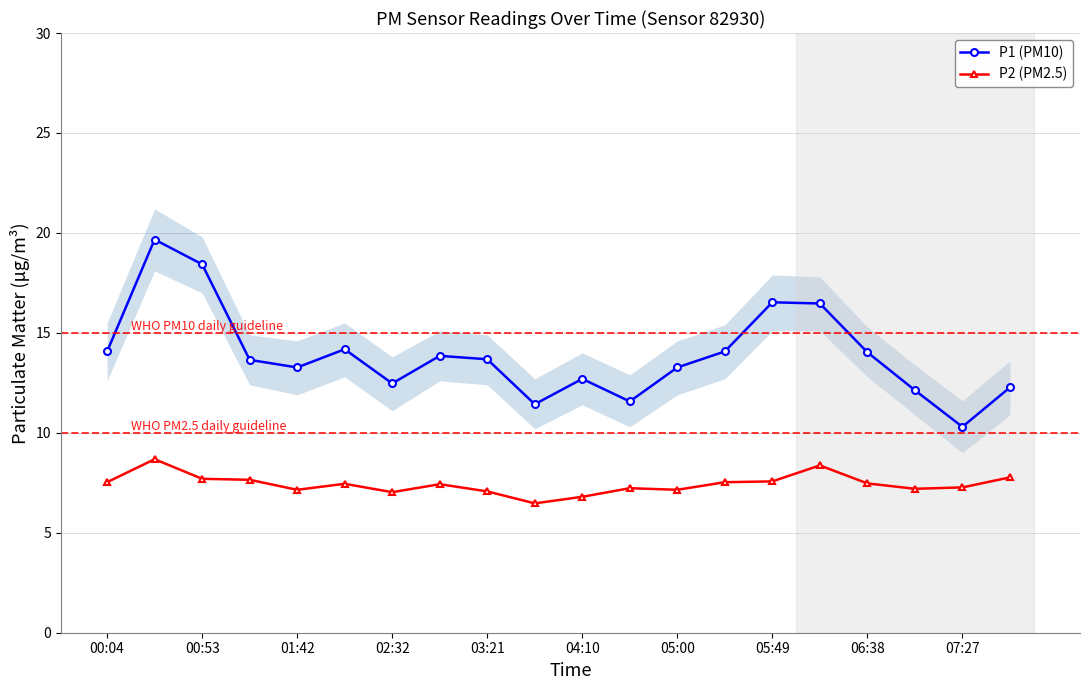

True or false: P1 (PM10) and P2 (PM2.5) cross at least once.

False